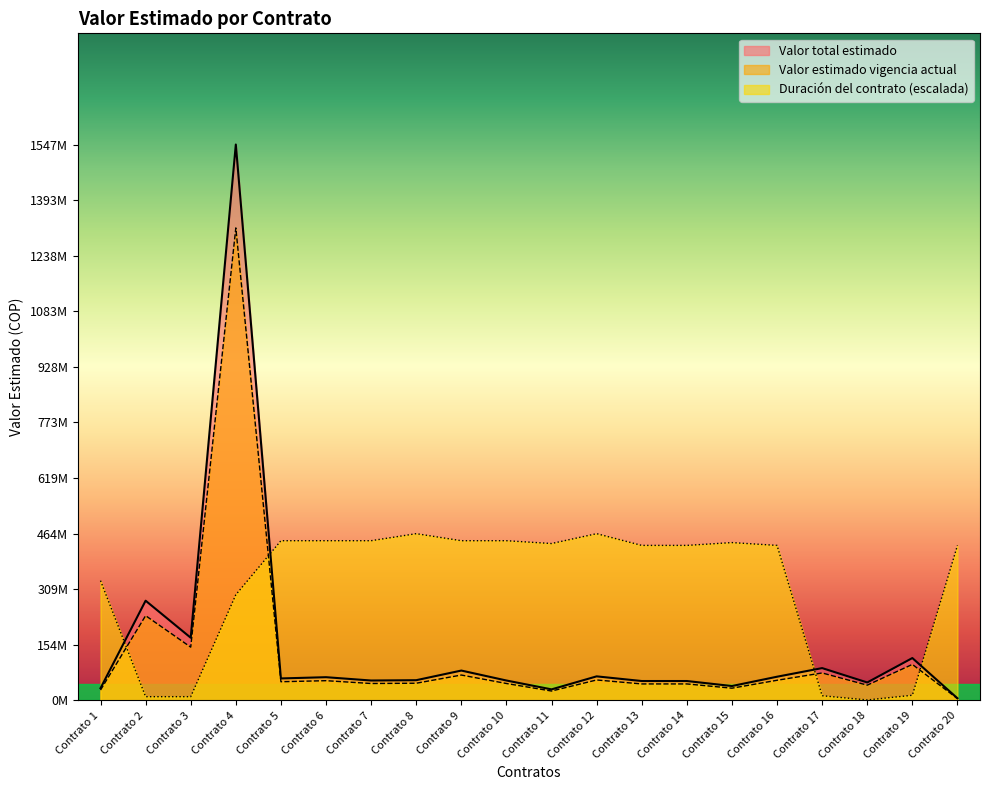

What is the sum of all Duración del contrato values?

6432.7